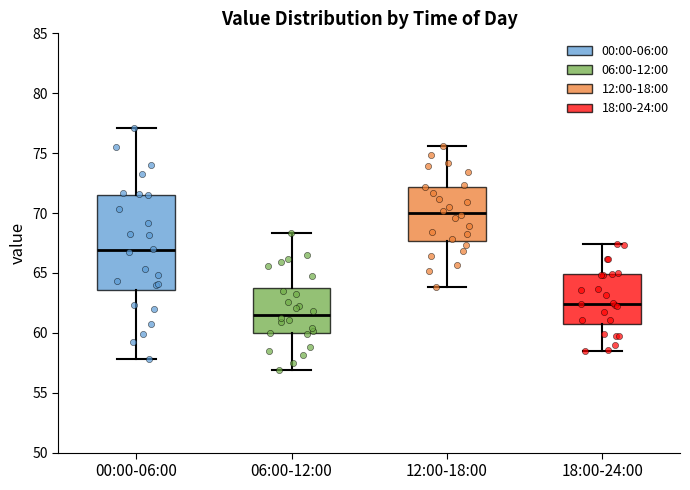

Reading left to right, transcribe this box plot: for each box, give where its median line is, the range the box spans, and where its two whiskers end, as read against the y-axis. The values are not printed on the chart, so give them approximately, as read against the axis.

00:00-06:00: median 67.0, box 63.5 to 71.5, whiskers 58.0 to 77.0
06:00-12:00: median 61.5, box 60.0 to 64.0, whiskers 57.0 to 68.5
12:00-18:00: median 70.0, box 67.5 to 72.0, whiskers 64.0 to 75.5
18:00-24:00: median 62.5, box 61.0 to 65.0, whiskers 58.5 to 67.5